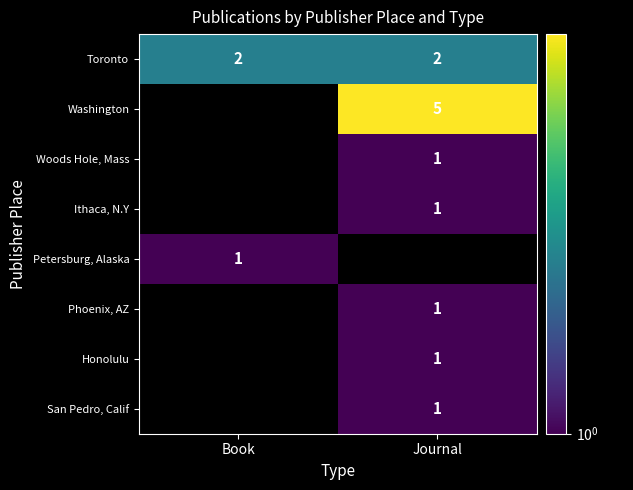

The Toronto series shows 2 at Journal. True or false?

True